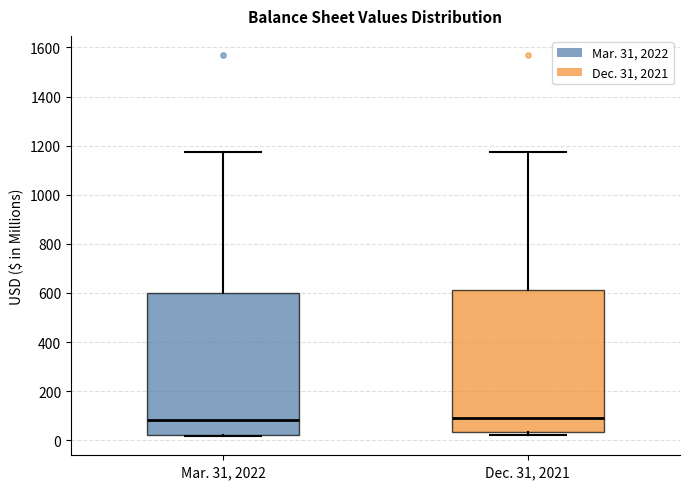

Reading left to right, read every box against the y-axis: the position of its median line, the range the box covers, and the ends of its whiskers. The values are not printed on the chart, so give them approximately, as read against the axis.

Mar. 31, 2022: median 80, box 20 to 600, whiskers 20 (just below the box's lower edge) to 1180
Dec. 31, 2021: median 80, box 40 to 620, whiskers 20 to 1180